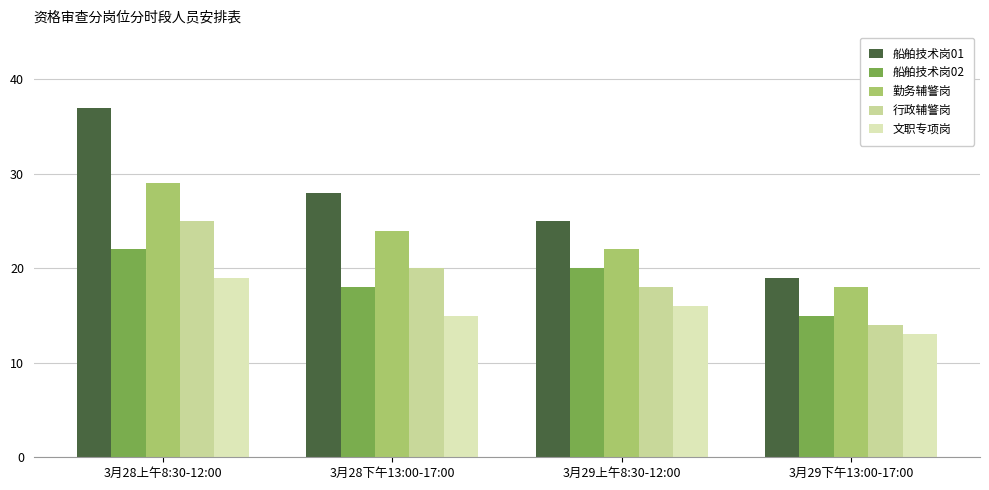

What position from the right is 3月29上午8:30-12:00?

2